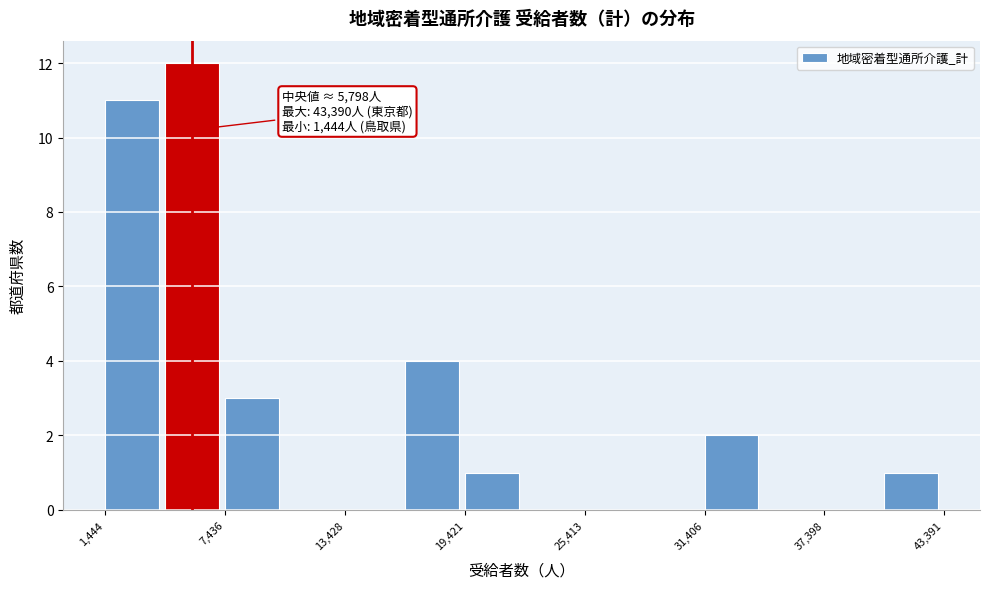

Around what value on the x-axis is the tallest bar? Give the approximate position of its centre, as read against the axis.

6000